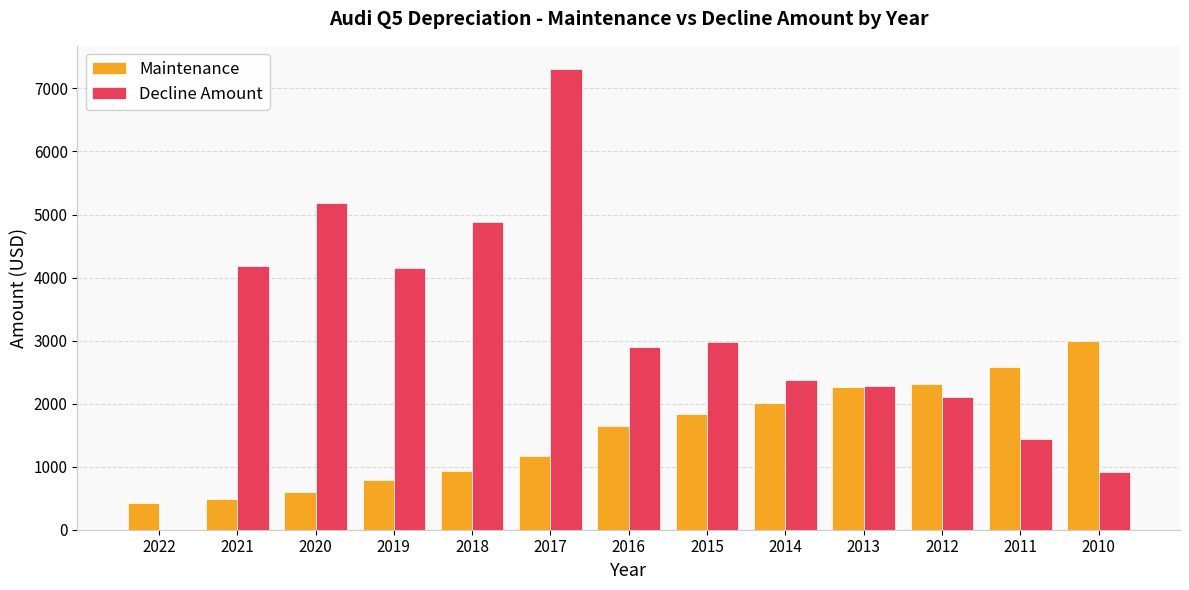

What is the sum of all Decline Amount values?

40681